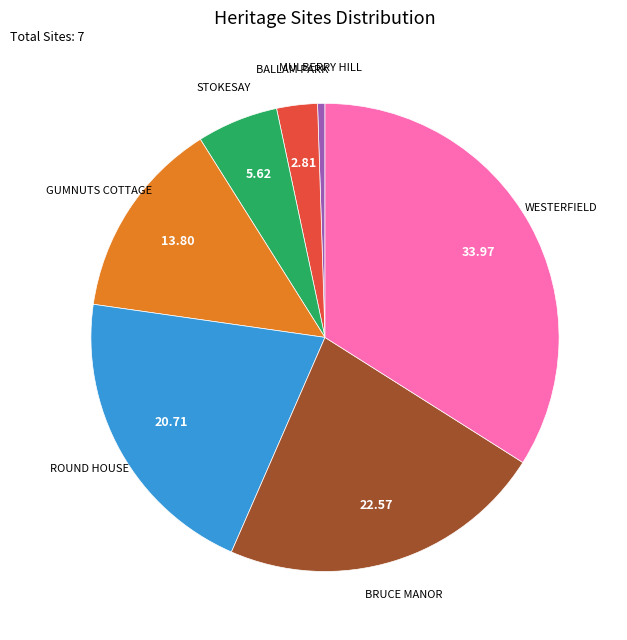

Is there a majority slice in this chart?

No